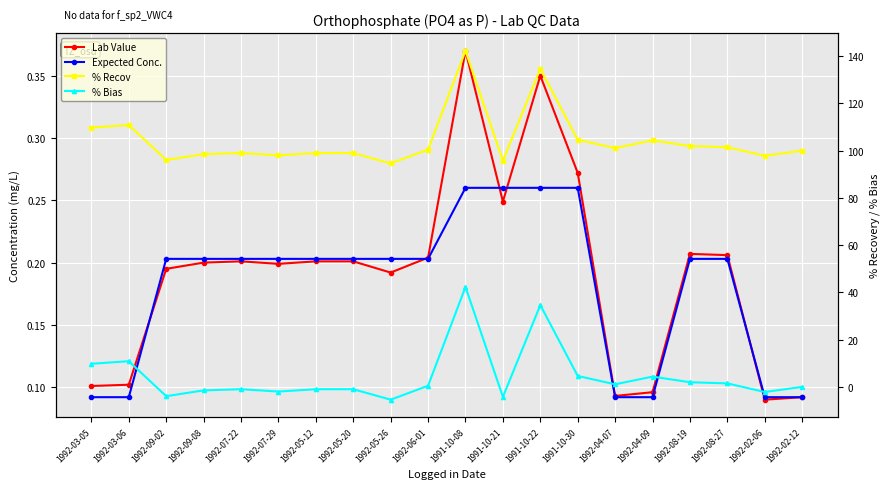

Rank the series by their maximum value, from highest to lowest.

% Recov, % Bias, Lab Value, Expected Conc.